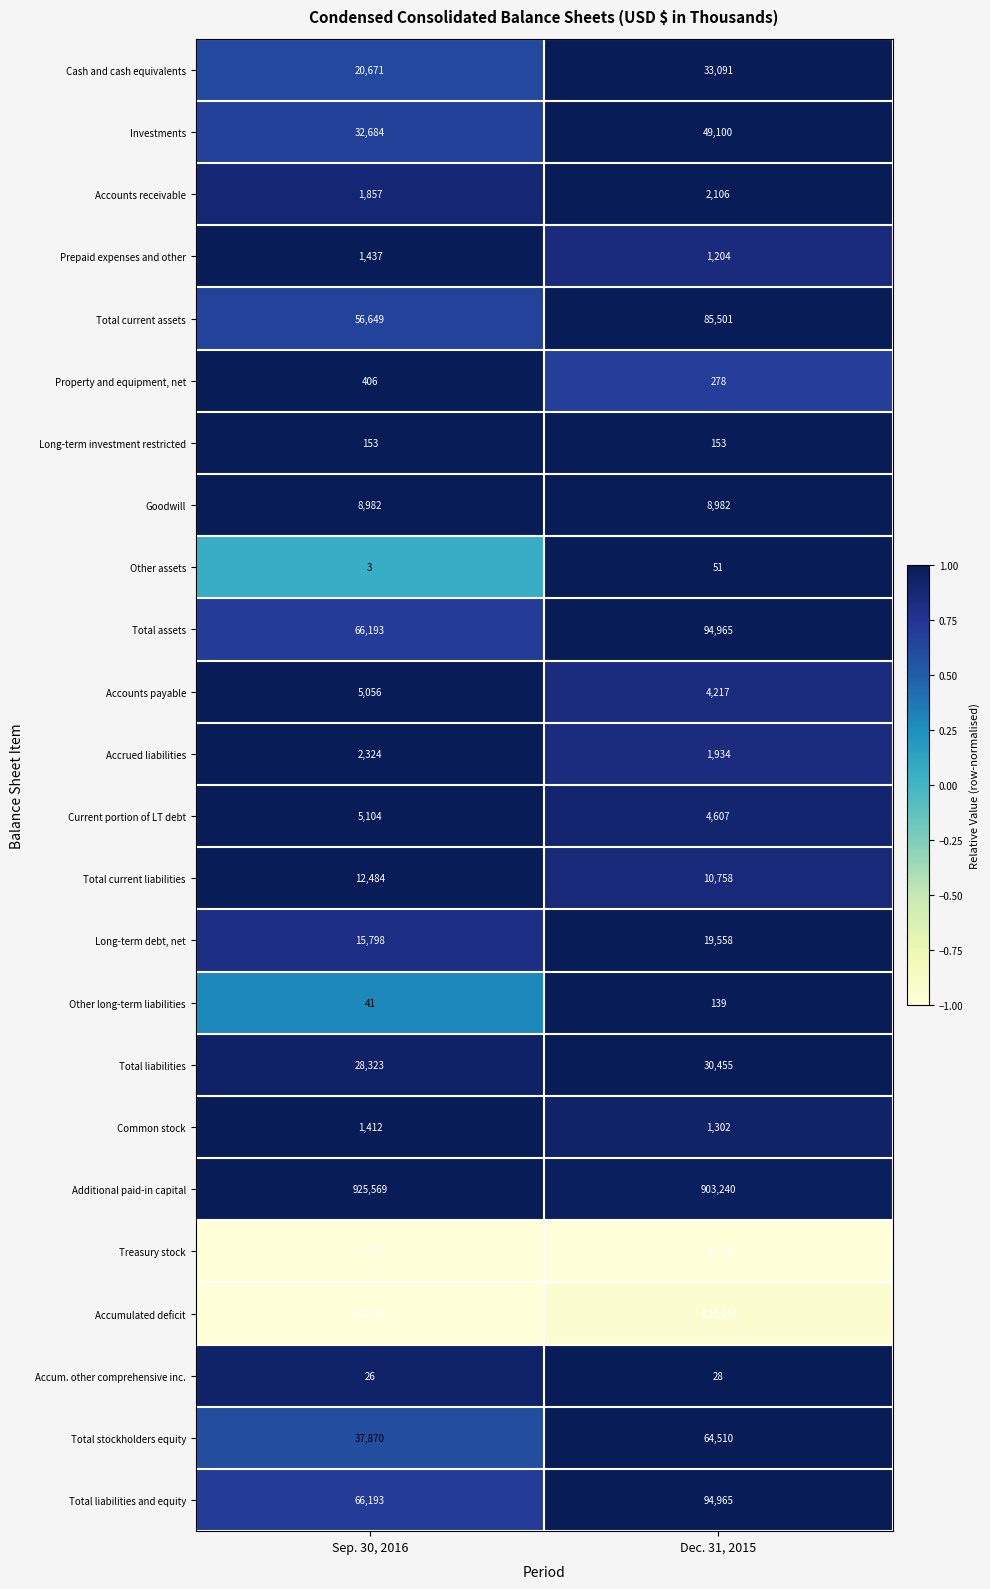

What is the smallest value displayed?

-887613